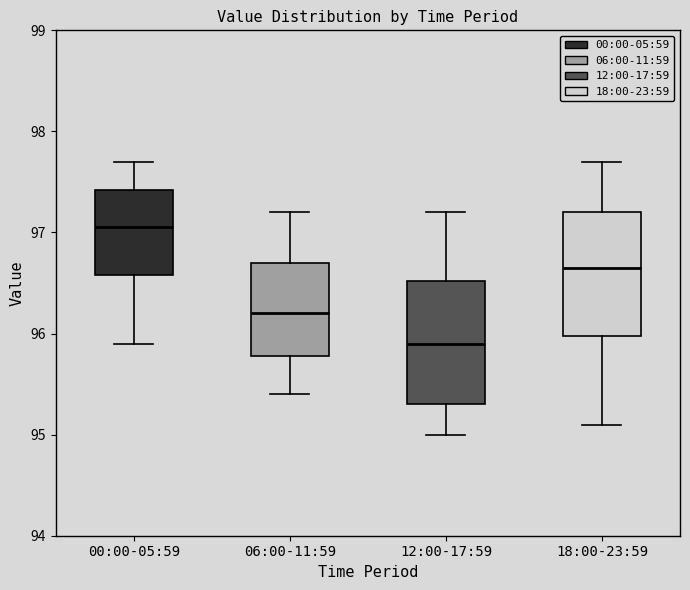

Reading left to right, read every box against the y-axis: the position of its median line, the range the box covers, and the ends of its whiskers. The values are not printed on the chart, so give them approximately, as read against the axis.

00:00-05:59: median 97.1, box 96.6 to 97.4, whiskers 95.9 to 97.7
06:00-11:59: median 96.2, box 95.8 to 96.7, whiskers 95.4 to 97.2
12:00-17:59: median 95.9, box 95.3 to 96.5, whiskers 95.0 to 97.2
18:00-23:59: median 96.7, box 96.0 to 97.2, whiskers 95.1 to 97.7